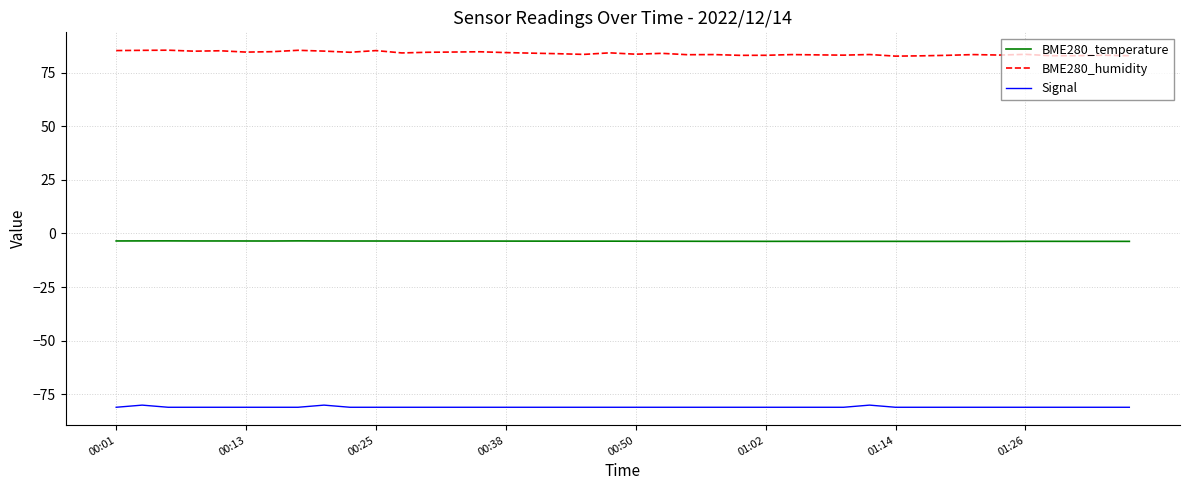

Does the chart have visible grid lines?

Yes